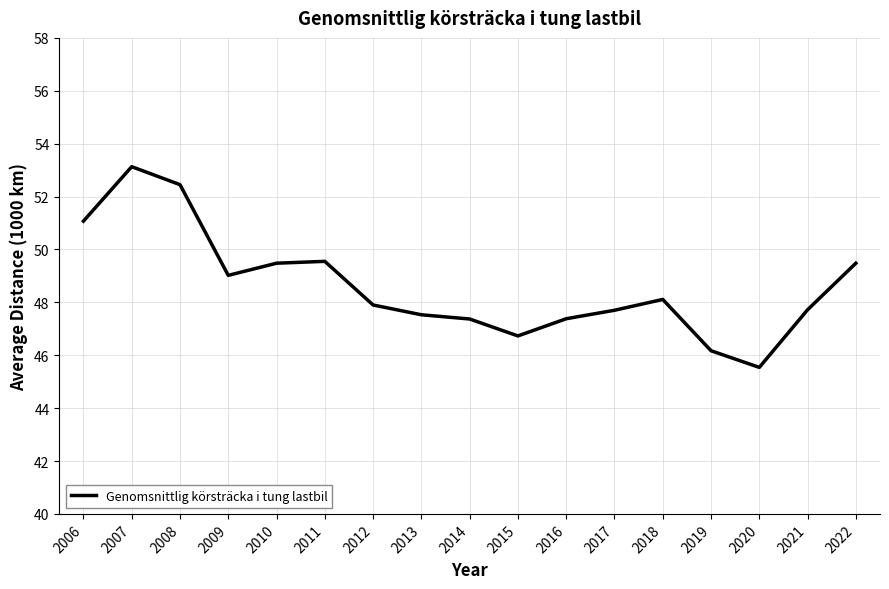

What is the difference between the values at 2018 and 2010?

1.4